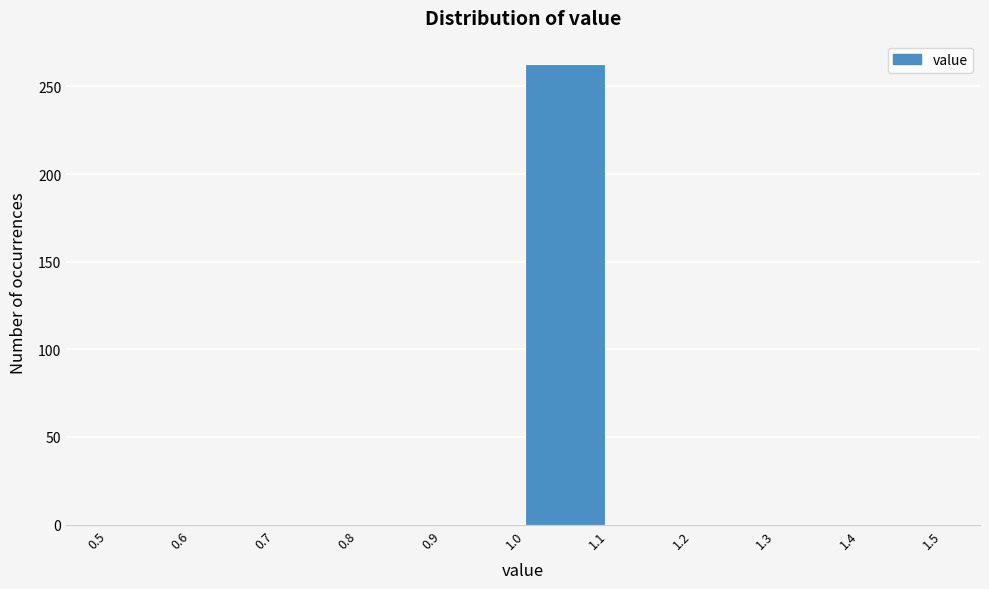

Reading left to right, transcribe this chart: for each bar, give the range it covers on the x-axis and its height. The values are not printed on the chart, so give them approximately, as read against the axis.

0.5 to 0.6: 0
0.6 to 0.7: 0
0.7 to 0.8: 0
0.8 to 0.9: 0
0.9 to 1.0: 0
1.0 to 1.1: 265
1.1 to 1.2: 0
1.2 to 1.3: 0
1.3 to 1.4: 0
1.4 to 1.5: 0